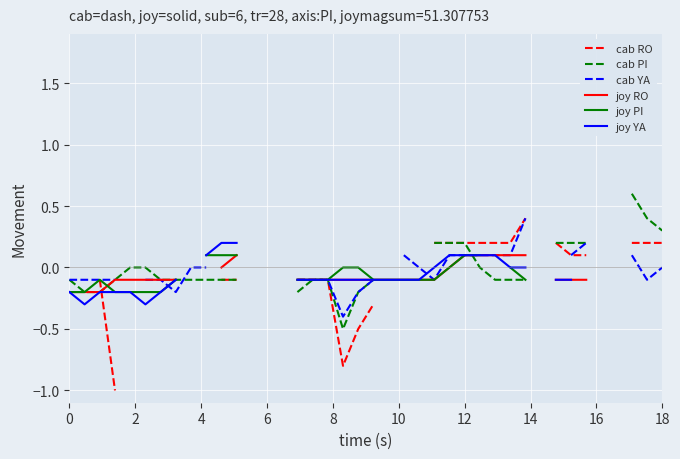

Is the value of cab RO at 17 greater than the value of joy PI at 18?

No